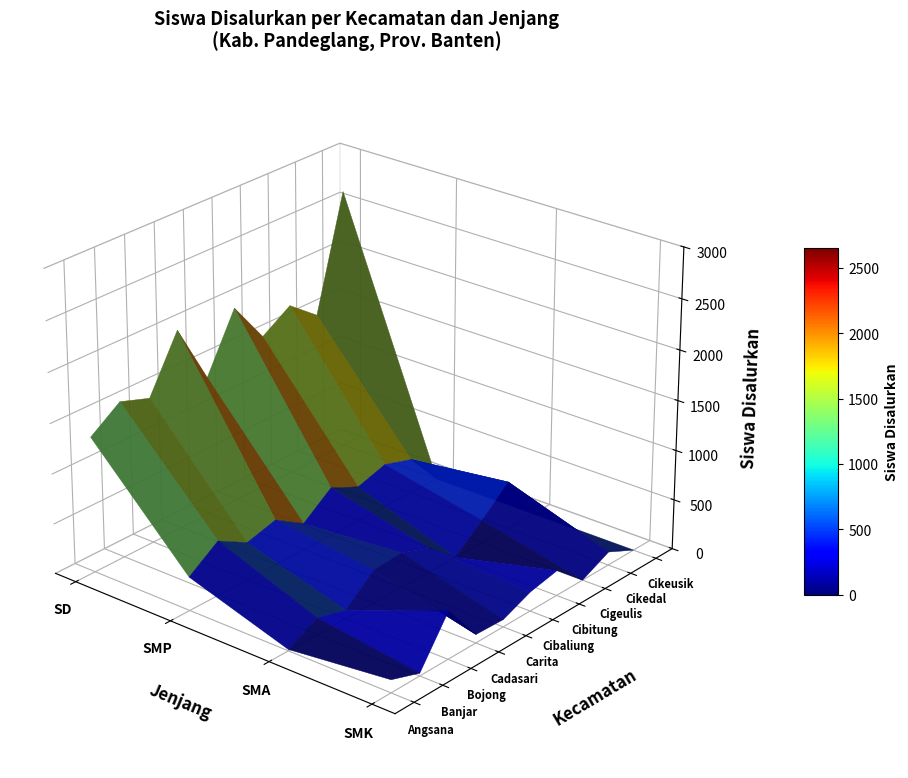

Rank the series at SMP from highest to lowest value.

Kec. Banjar, Kec. Cibaliung, Kec. Cadasari, Kec. Cigeulis, Kec. Bojong, Kec. Cibitung, Kec. Cikedal, Kec. Angsana, Kec. Carita, Kec. Cikeusik